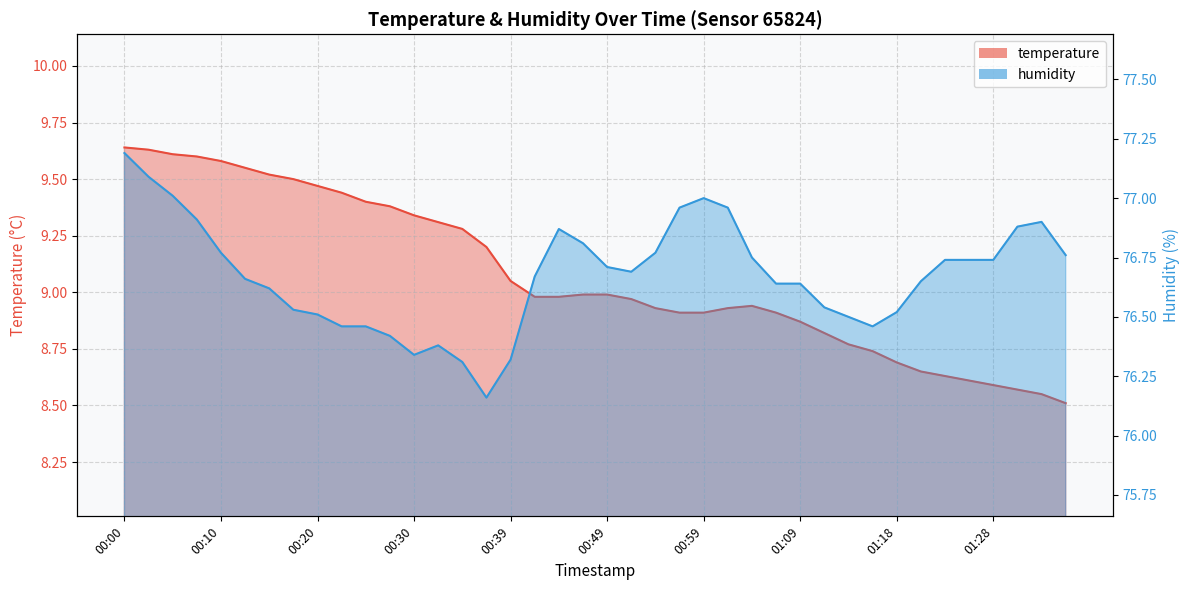

What is the maximum value for humidity?

77.2